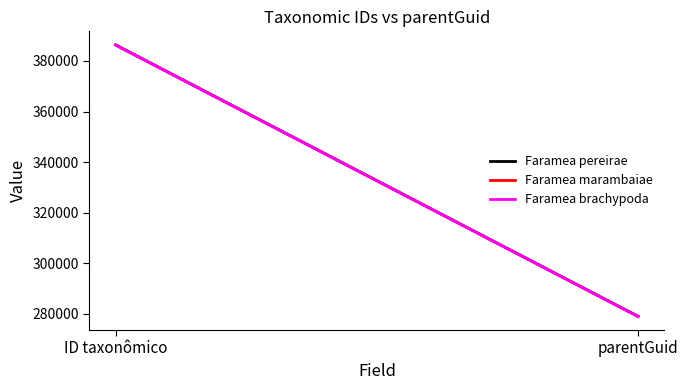

What are all the series names shown in the legend?

Faramea pereirae, Faramea marambaiae, Faramea brachypoda